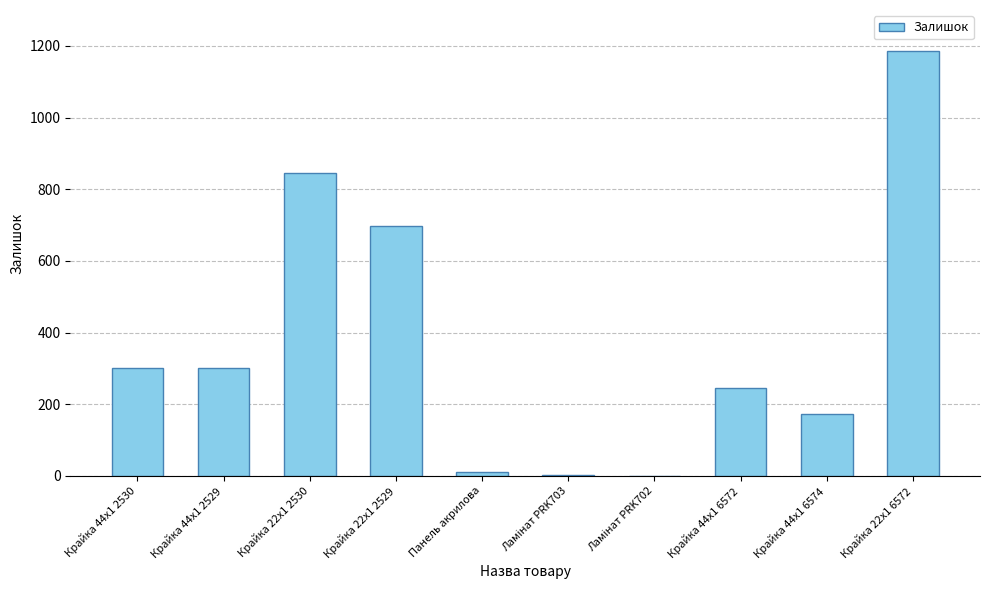

How many series are shown in this chart?

1